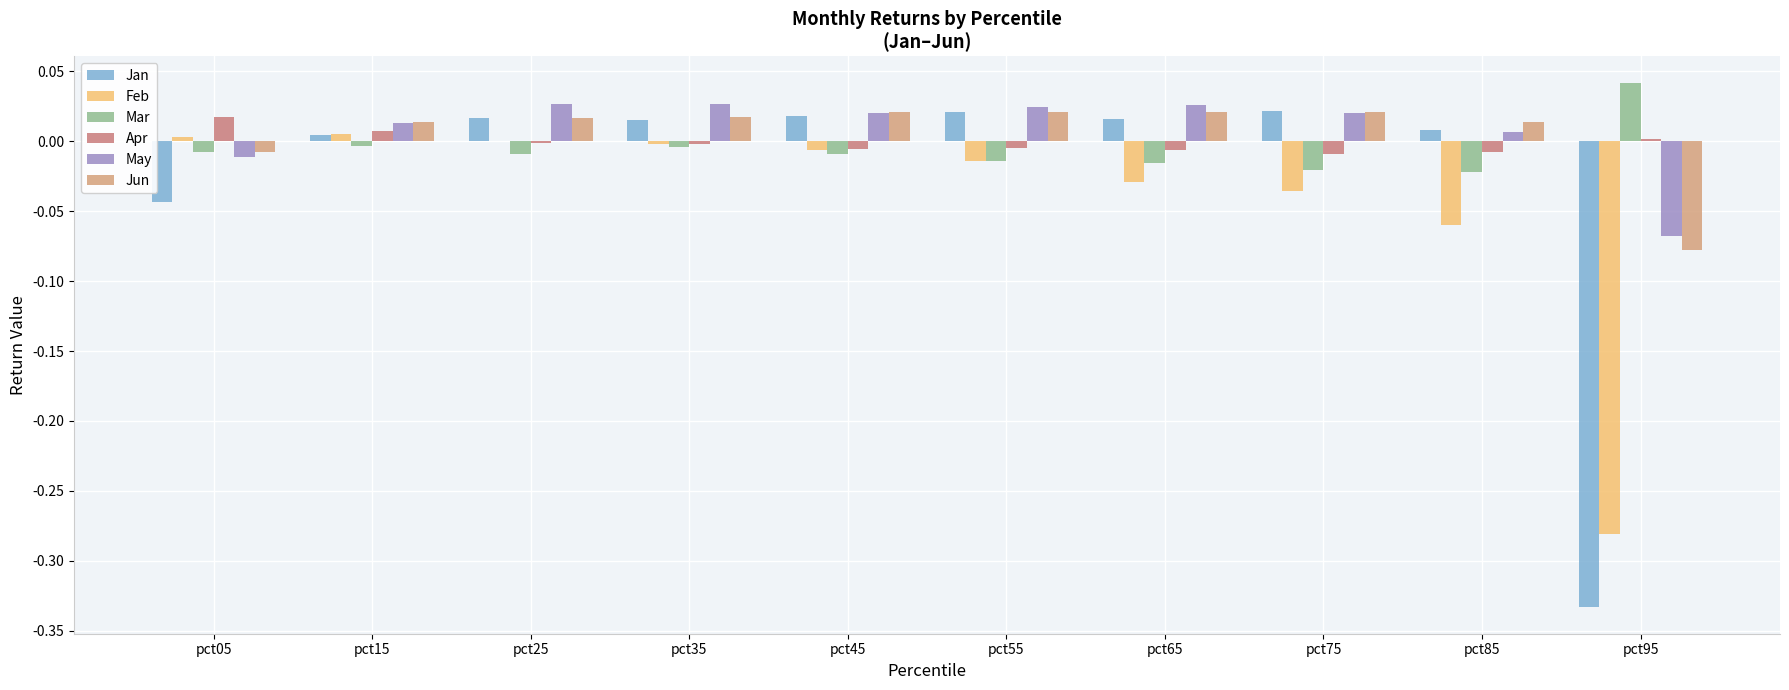

At which category is the sum across all series the highest?

pct35